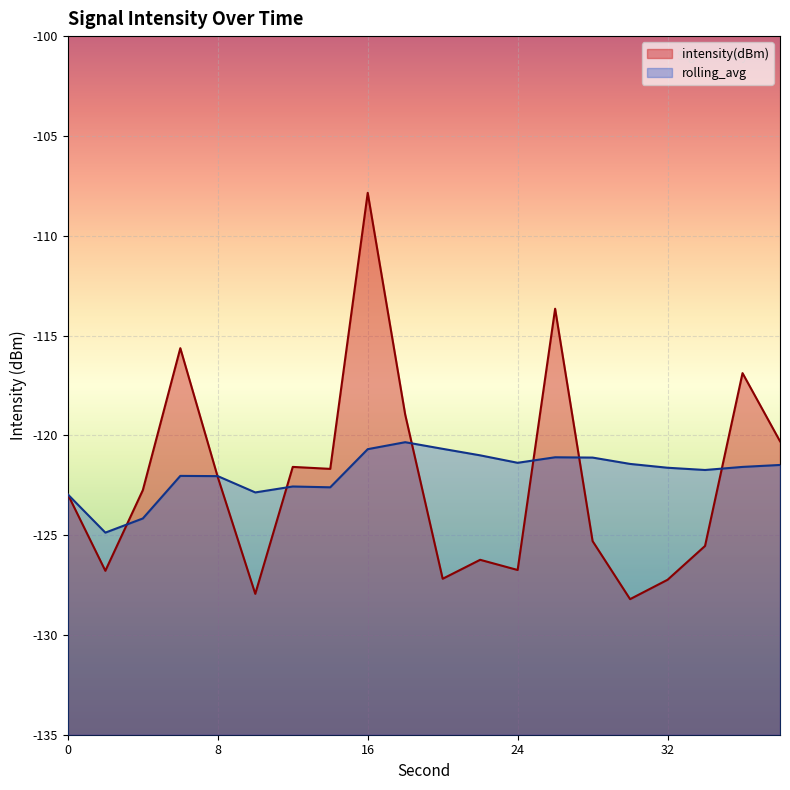

At which label does rolling_avg reach its minimum?

2